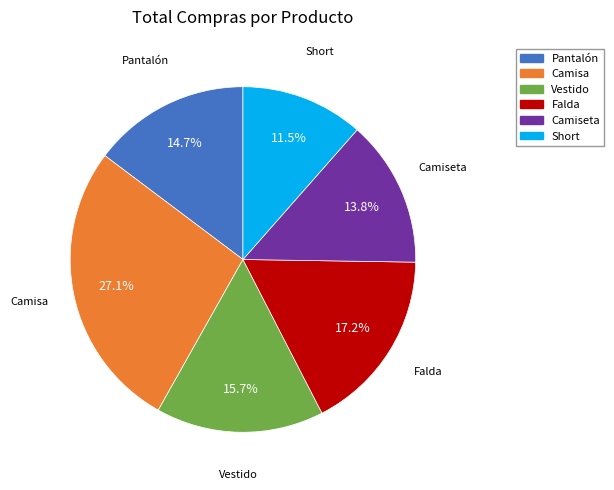

To the nearest percent, what is the difference between the largest and smallest slice percentages?

16%